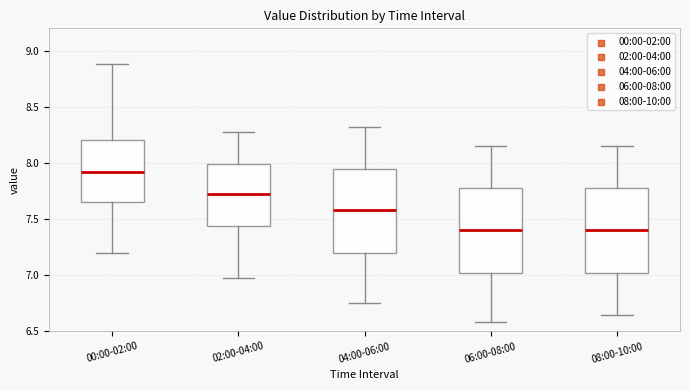

Reading left to right, read every box against the y-axis: the position of its median line, the range the box covers, and the ends of its whiskers. The values are not printed on the chart, so give them approximately, as read against the axis.

00:00-02:00: median 7.90, box 7.65 to 8.20, whiskers 7.20 to 8.90
02:00-04:00: median 7.70, box 7.45 to 8.00, whiskers 7.00 to 8.30
04:00-06:00: median 7.60, box 7.20 to 7.95, whiskers 6.75 to 8.30
06:00-08:00: median 7.40, box 7.00 to 7.80, whiskers 6.60 to 8.15
08:00-10:00: median 7.40, box 7.00 to 7.80, whiskers 6.65 to 8.15